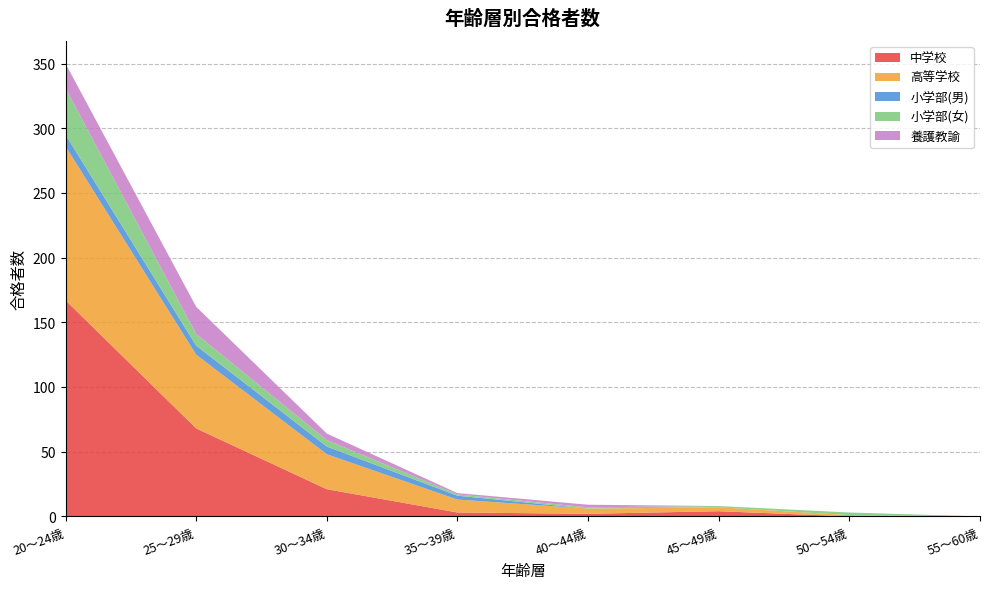

Reading right to left, what are all the values shown in this chart?

中学校: 0	0	4	2	3	21	68	167
高等学校: 0	1	3	4	10	27	57	119
小学部(男): 0	0	0	0	3	6	7	9
小学部(女): 0	2	1	1	1	5	9	36
養護教諭: 0	0	0	2	1	5	21	19